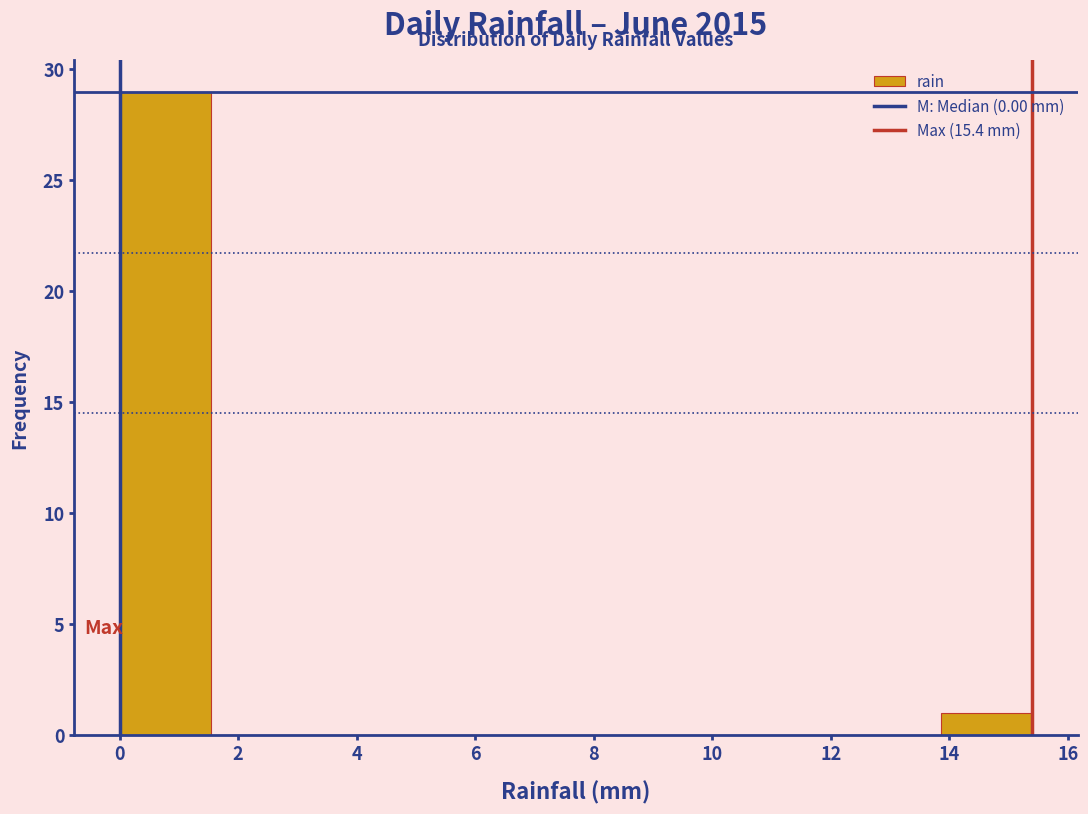

How tall is the bar that spans 0.00 to 1.54 on the x-axis? Neither the bar edges nor the heights are printed on the chart, so give them approximately, as read against the axes.

29